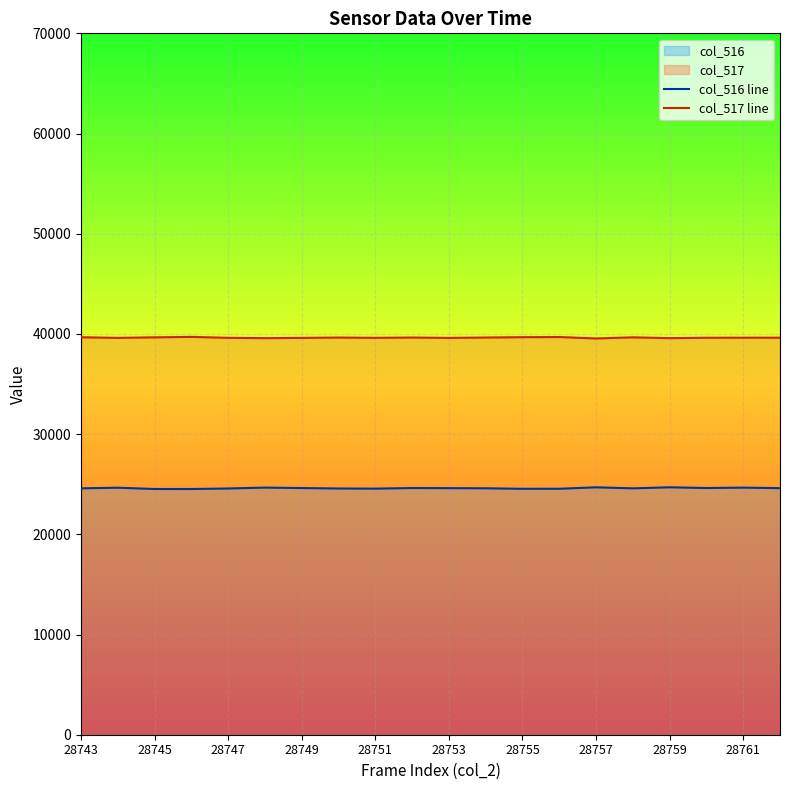

Which series has the largest range (max minus min)?

col_516 line